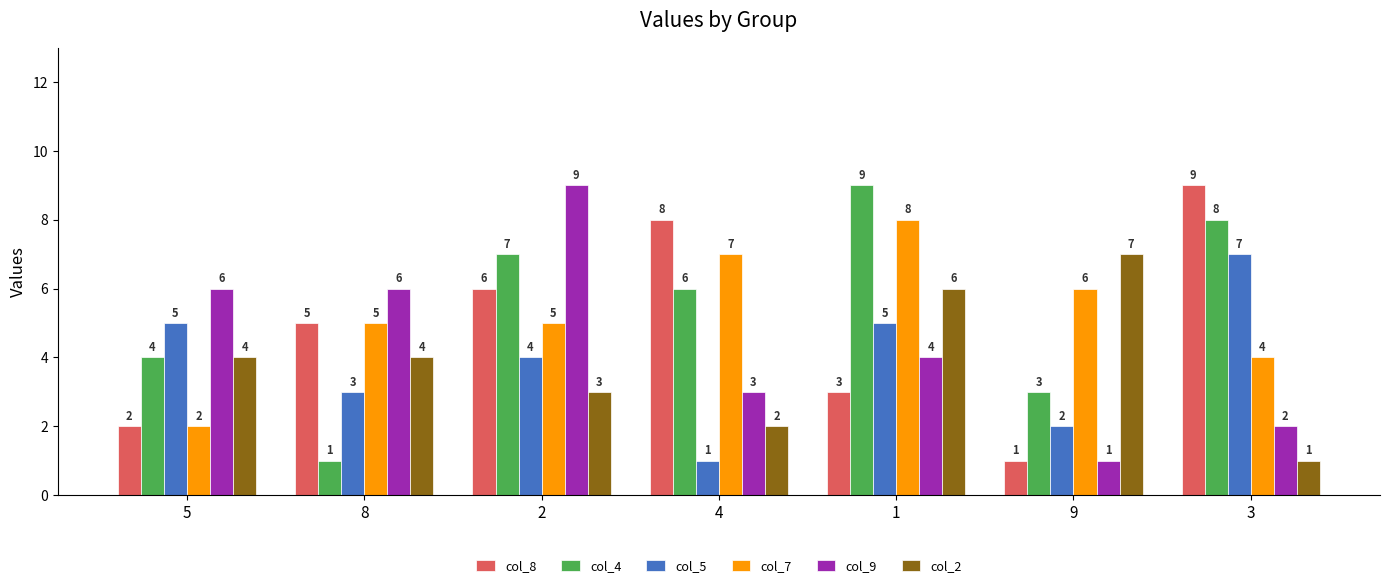

How many categories are shown in the chart?

7